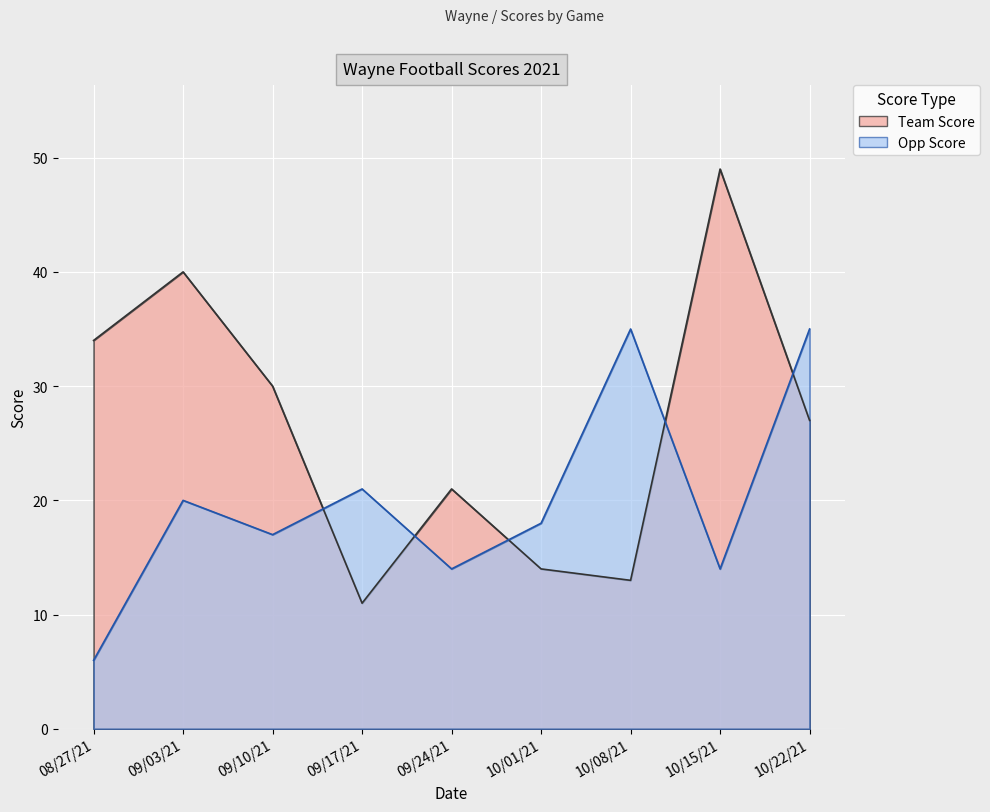

The value of Team Score at 10/08/21 is 22. True or false?

False